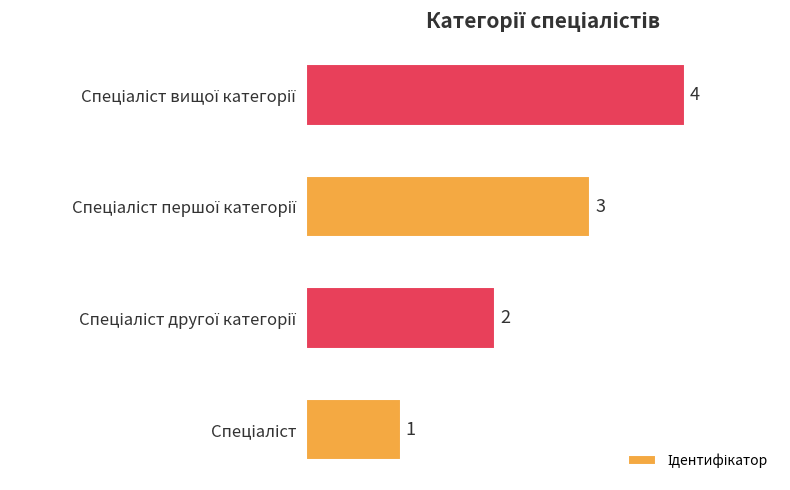

What is the difference between the maximum and minimum values?

3